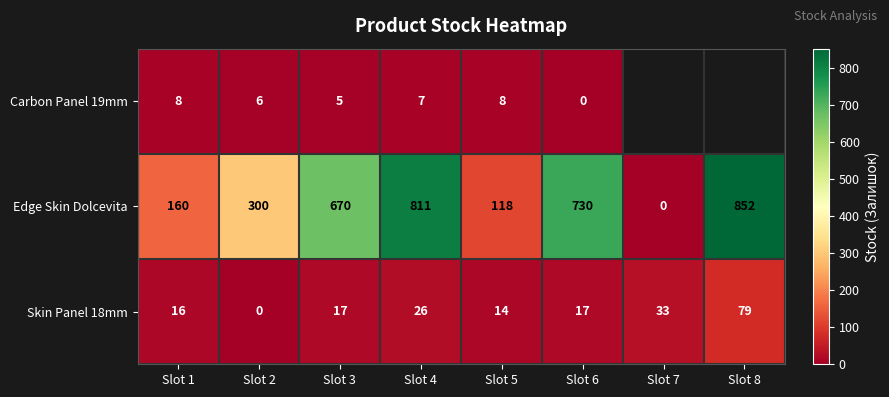

What is the average value of the Skin Panel 18mm series?

25